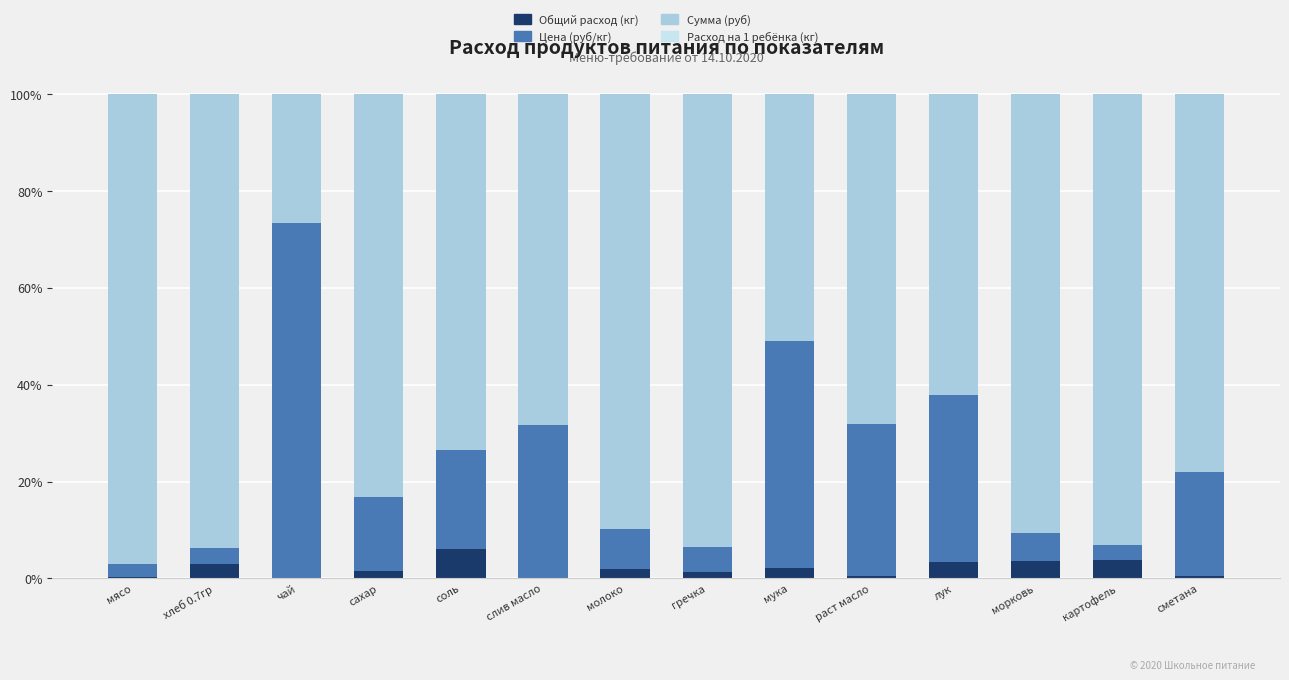

Which category has the highest value in the Общий расход (кг) series?

соль